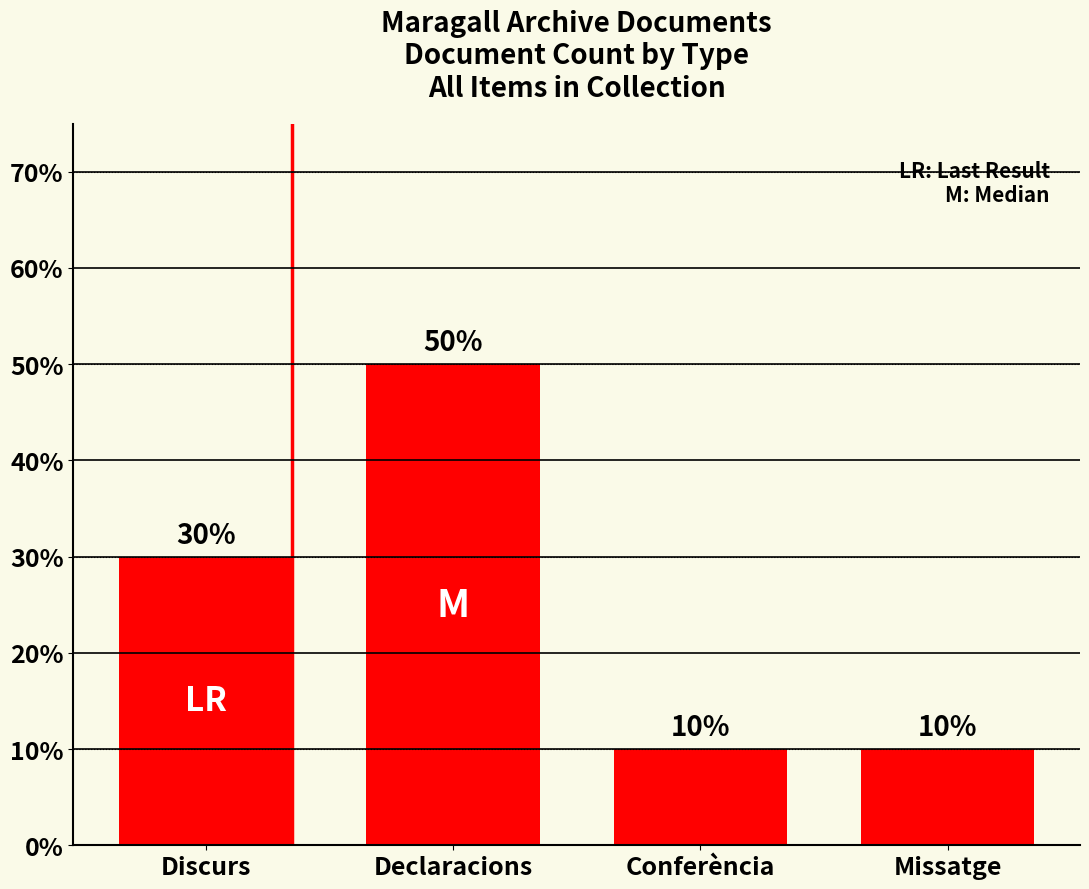

What position from the right is Declaracions?

3